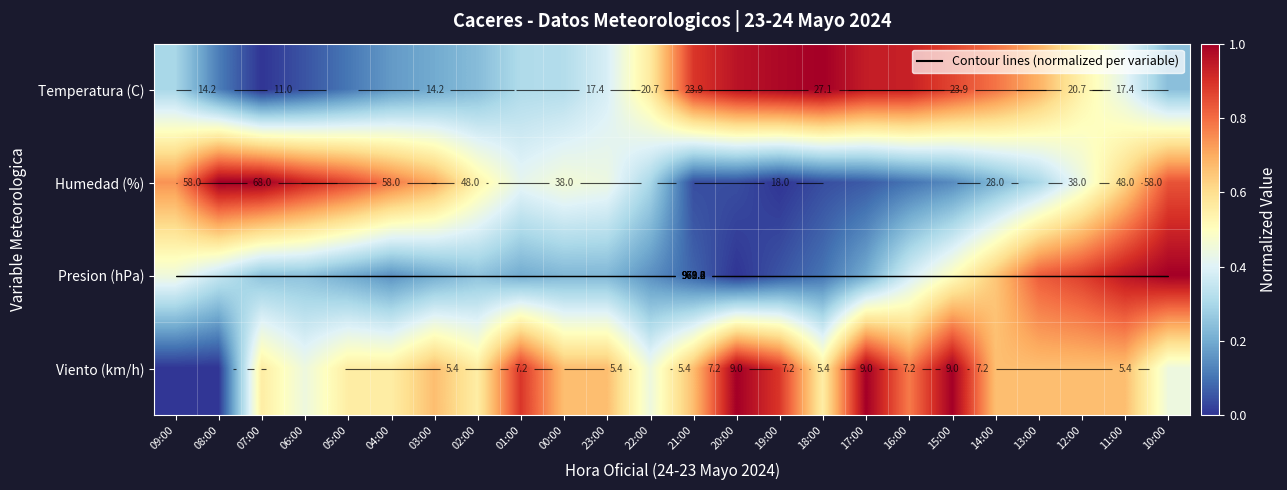

What is the maximum value shown in the chart?

1.0